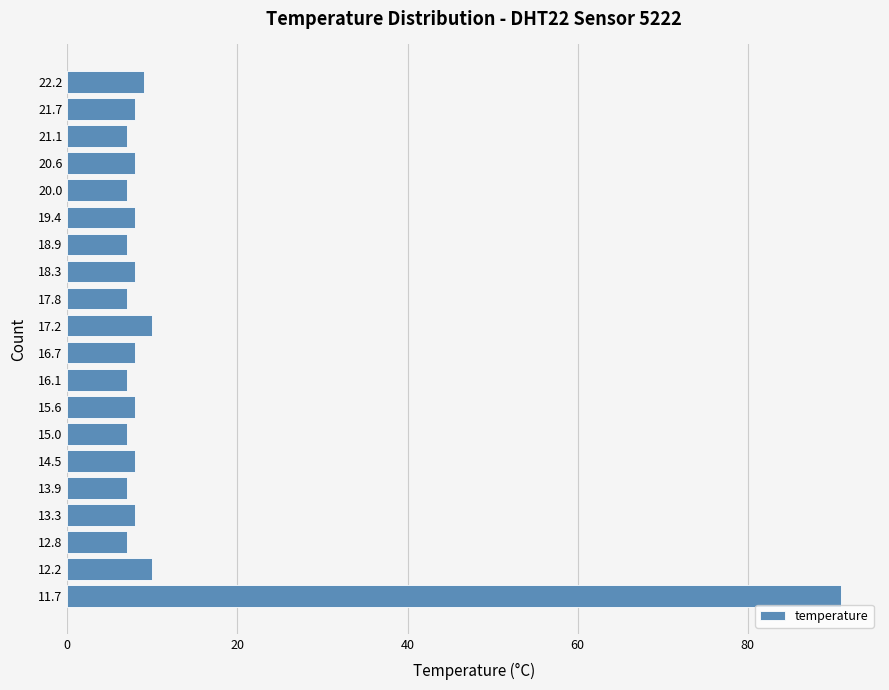

Reading top to bottom, extract all data points from this chart.

9	8	7	8	7	8	7	8	7	10	8	7	8	7	8	7	8	7	10	91